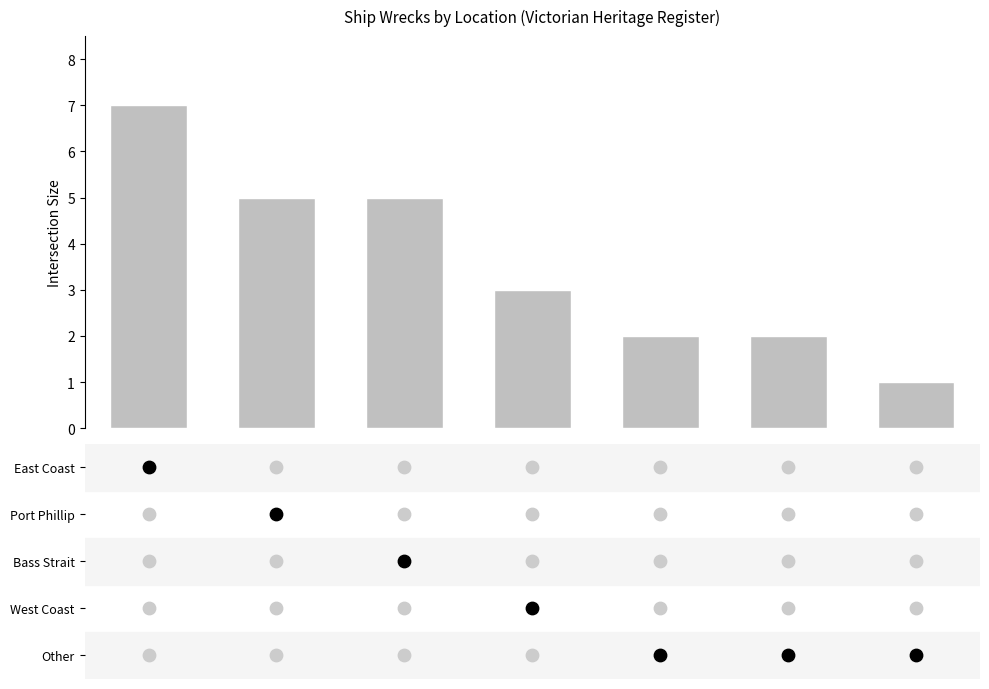

Approximately how many times larger is the value at 5 compared to 2?

0.4